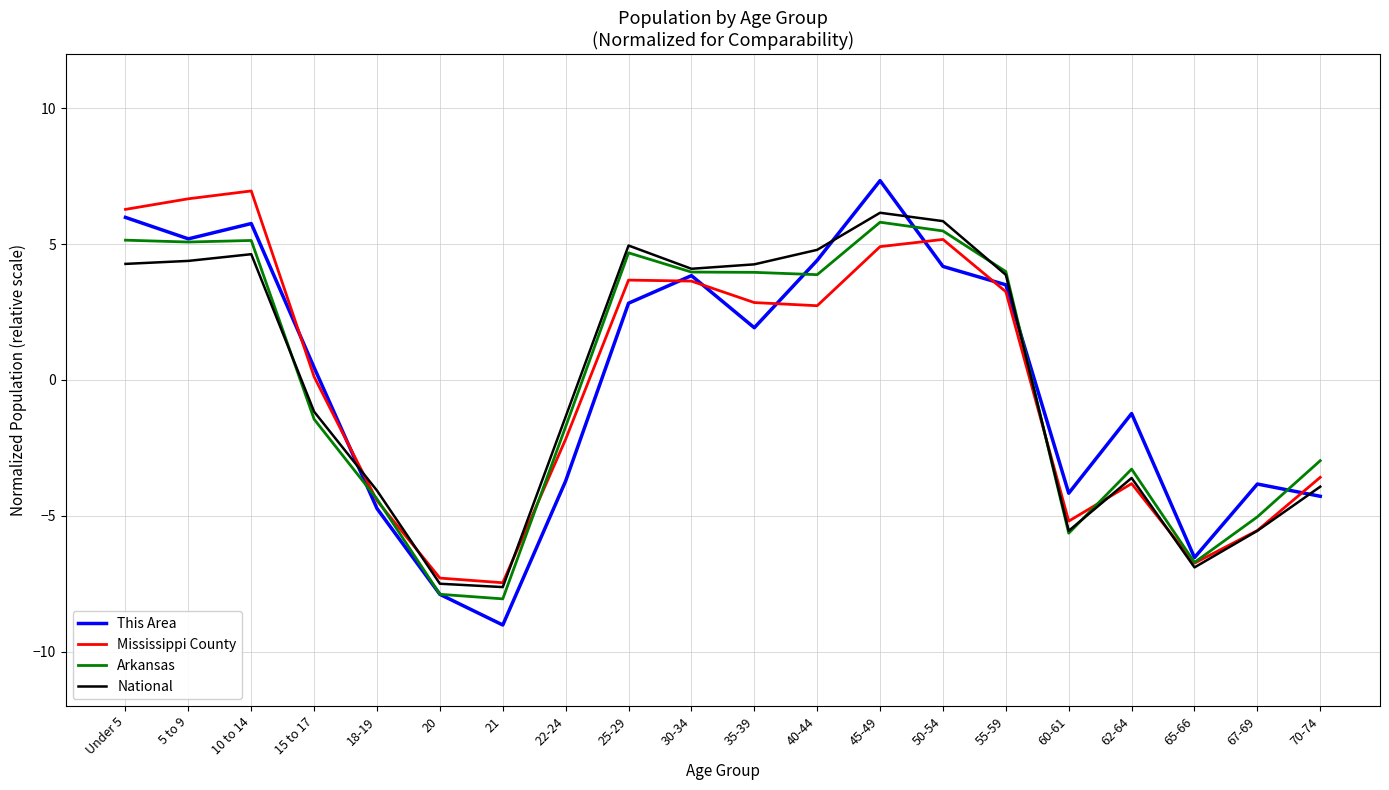

True or false: Arkansas has a value of -3.3 at 62-64.

True